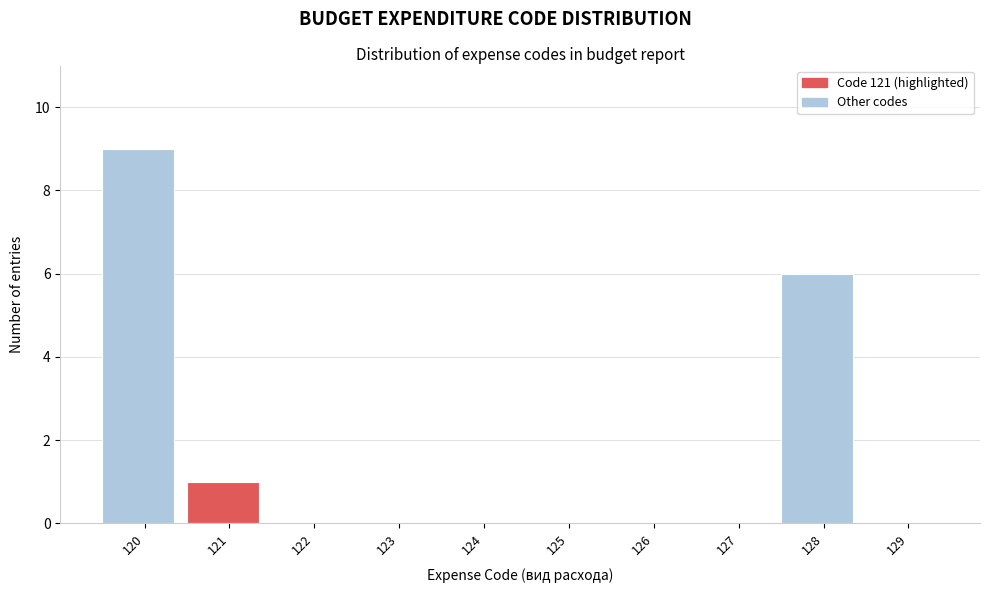

Reading left to right, list all the values displayed in this chart.

120=9	121=1	122=0	123=0	124=0	125=0	126=0	127=0	128=6	129=0